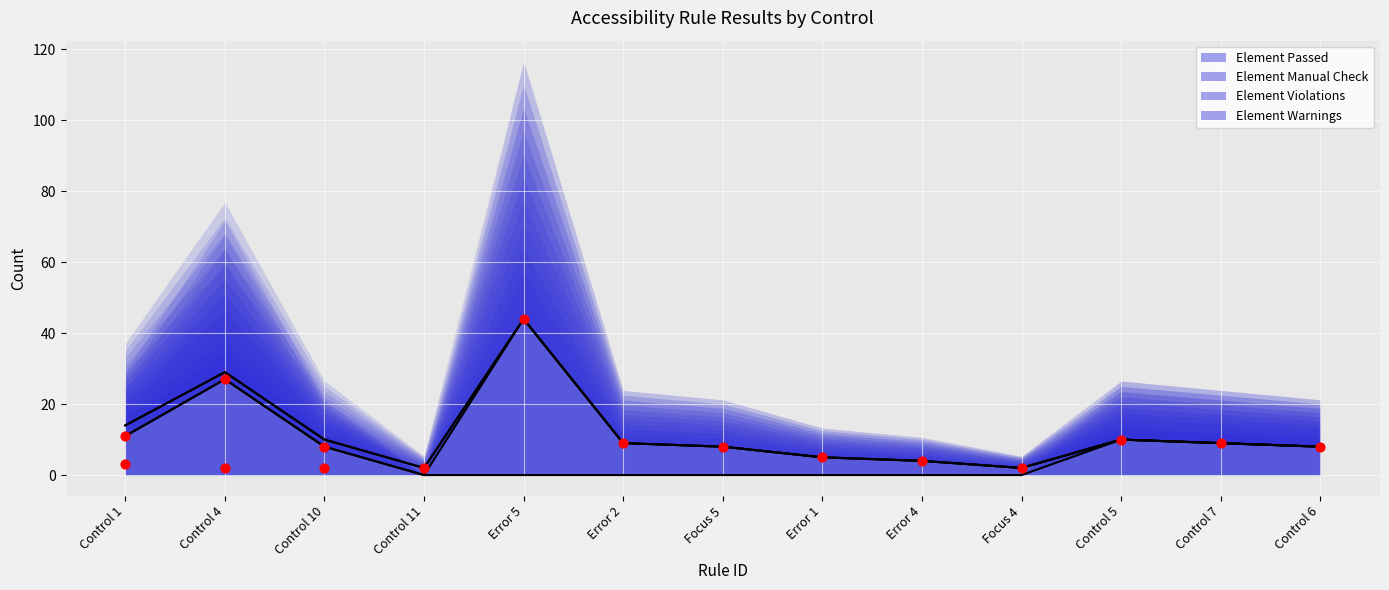

Which series contains the highest Y value?

Element Manual Check